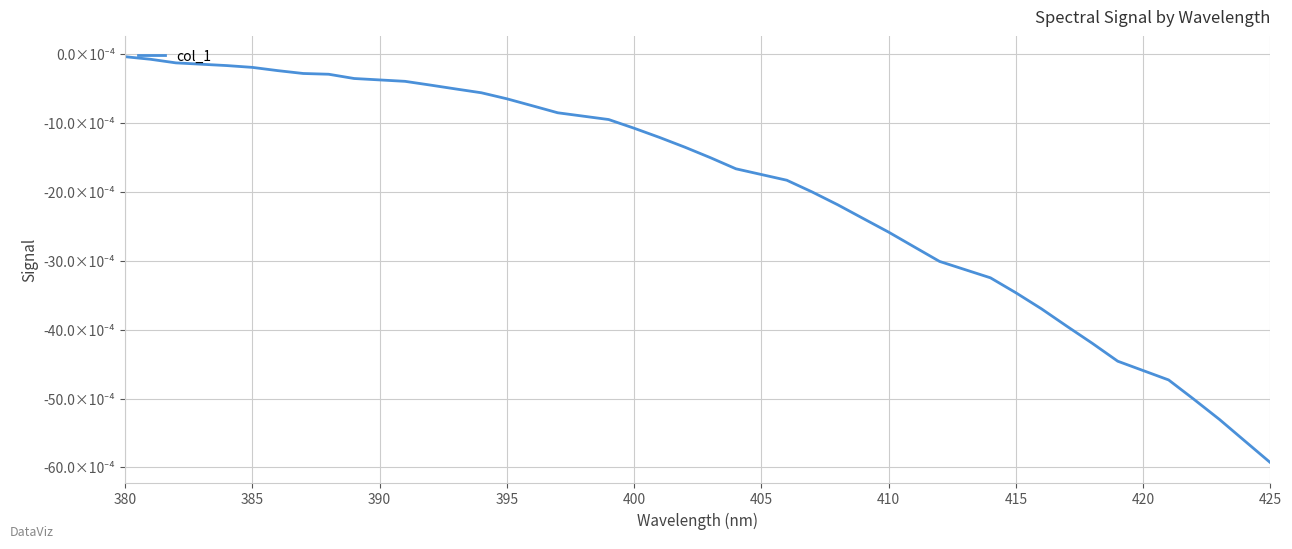

Is this an area chart (filled region under the line)?

No